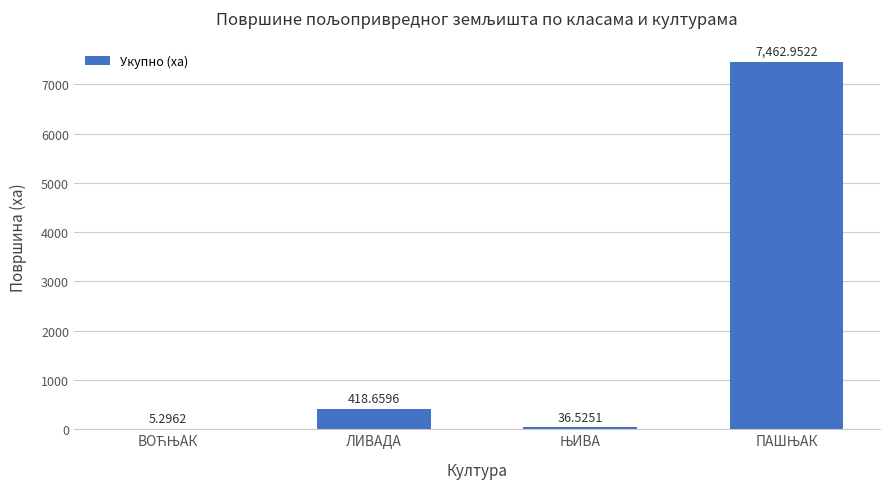

Where does the data first go above 418?

ЛИВАДА